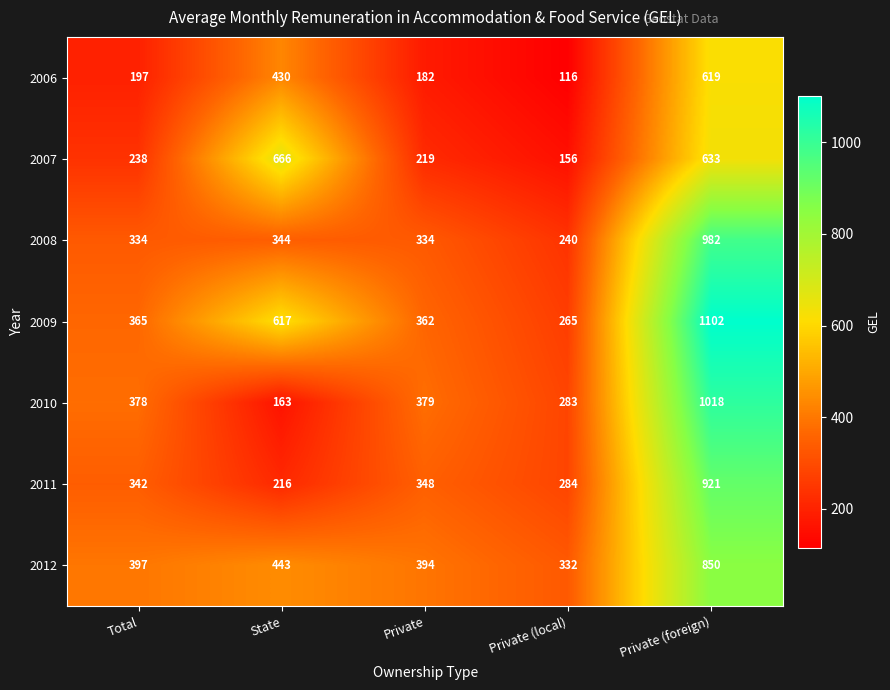

Read the 2009 value at Private, to the nearest 100.

400